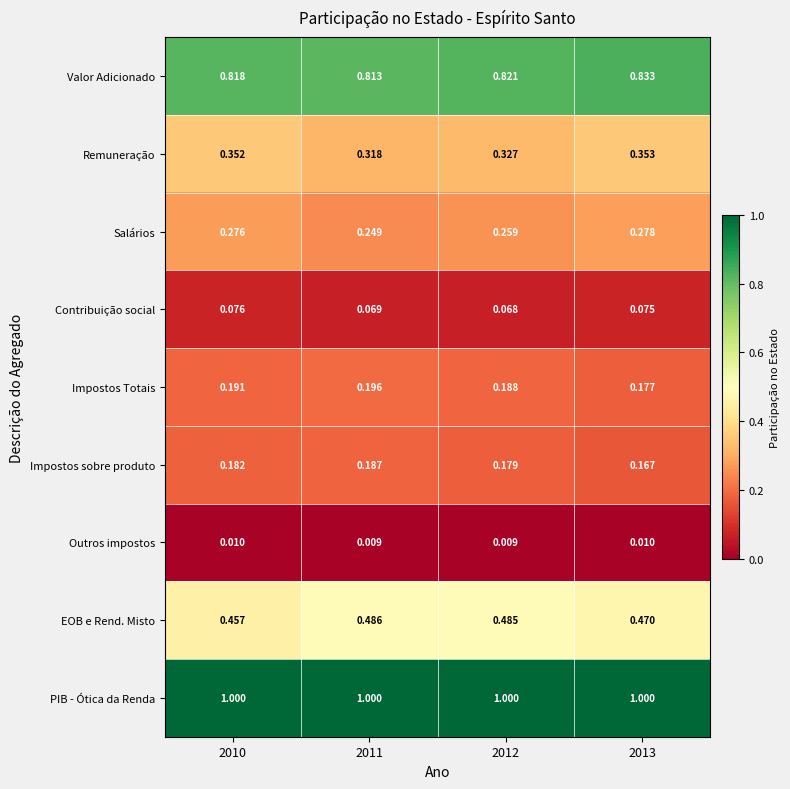

At which category is the sum across all series the highest?

2013